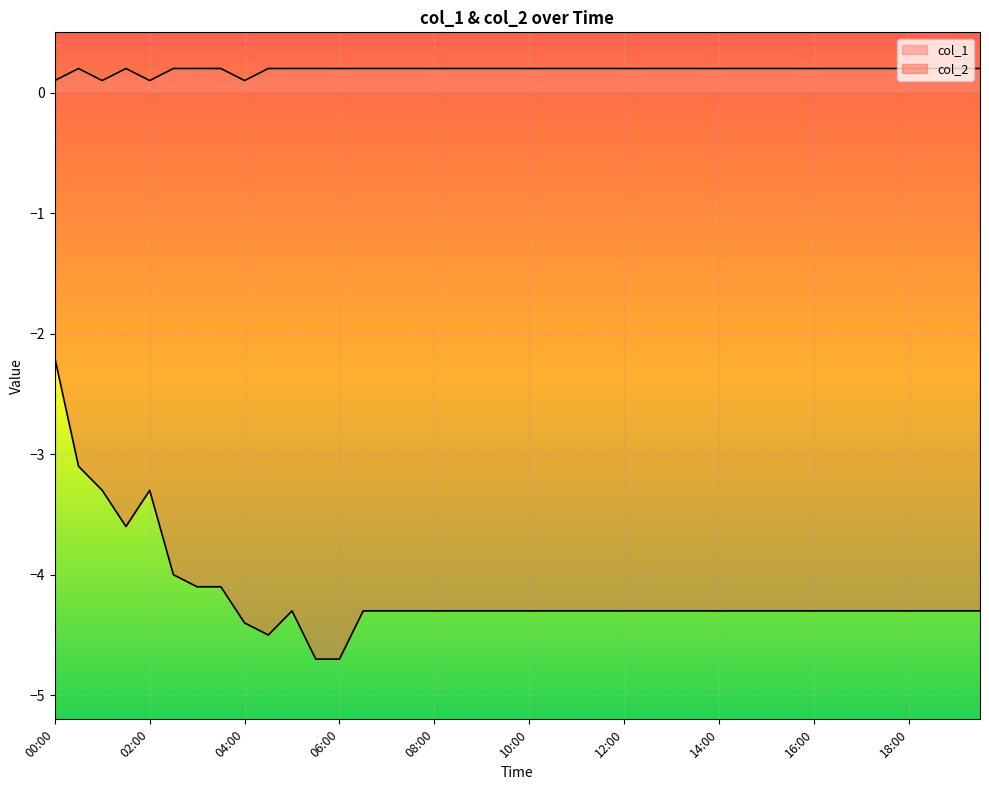

What is the spread (max minus min) of values at 13:00?

4.5